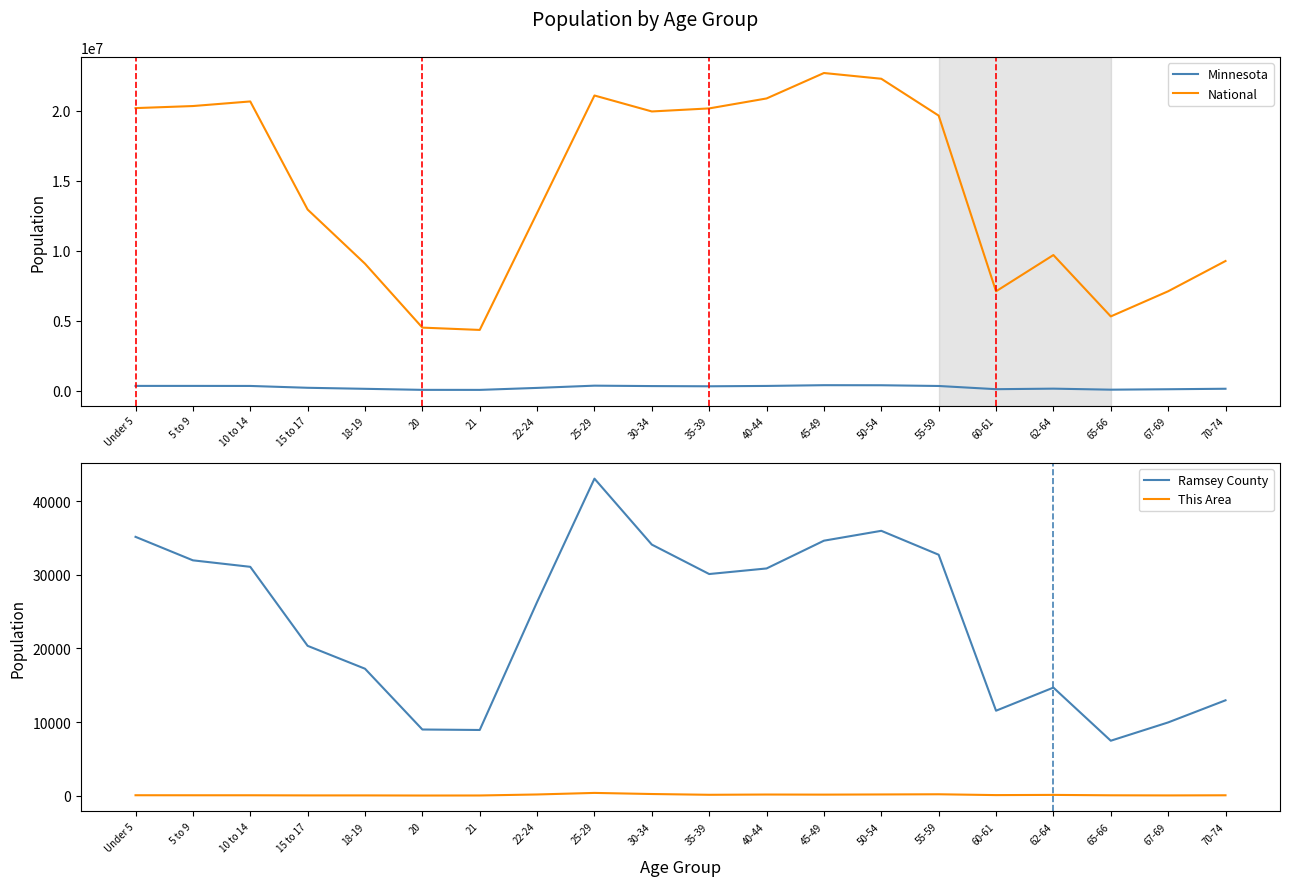

What is the average value of the Ramsey County series?

23890